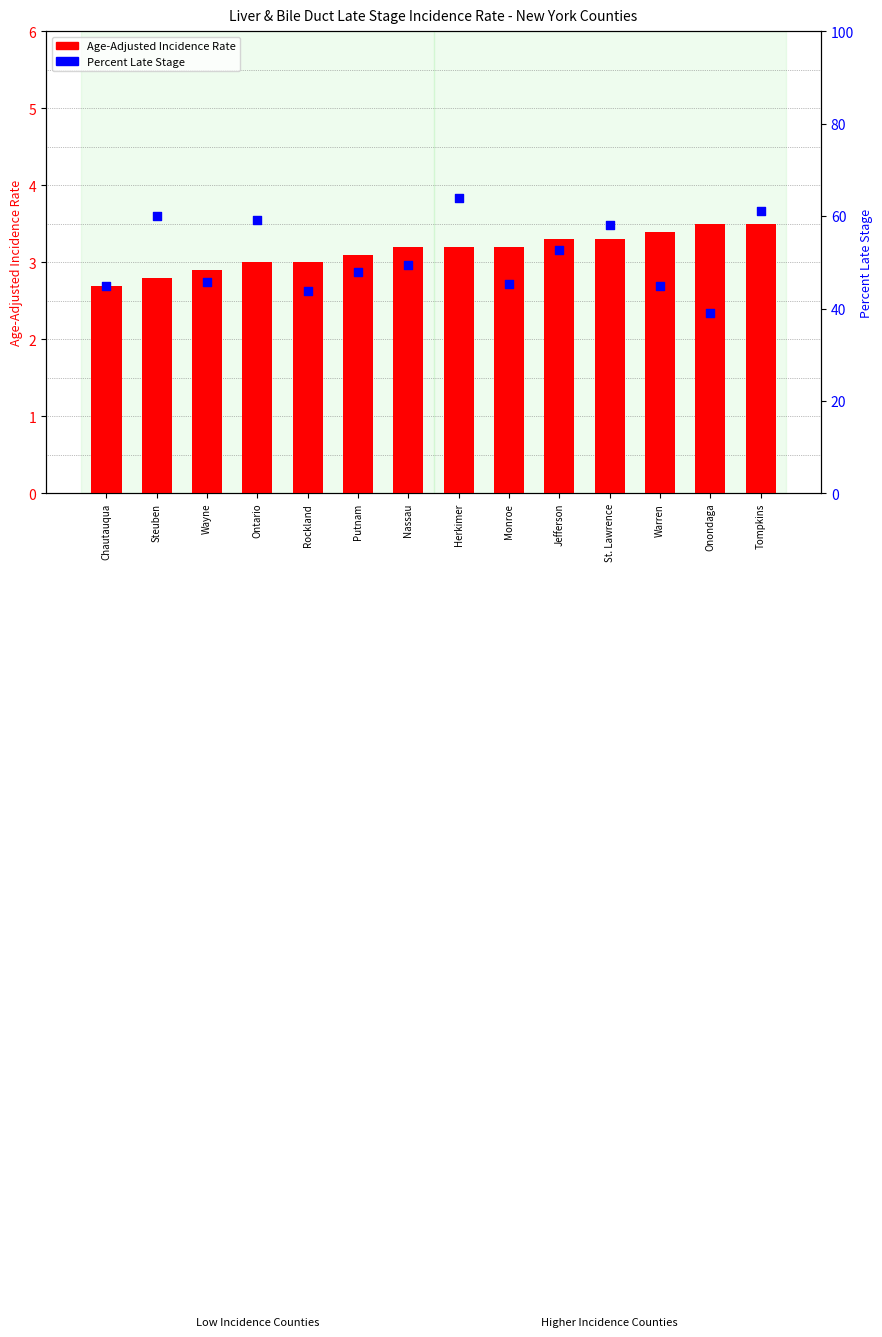

What is the total value across all series at Wayne?

48.6